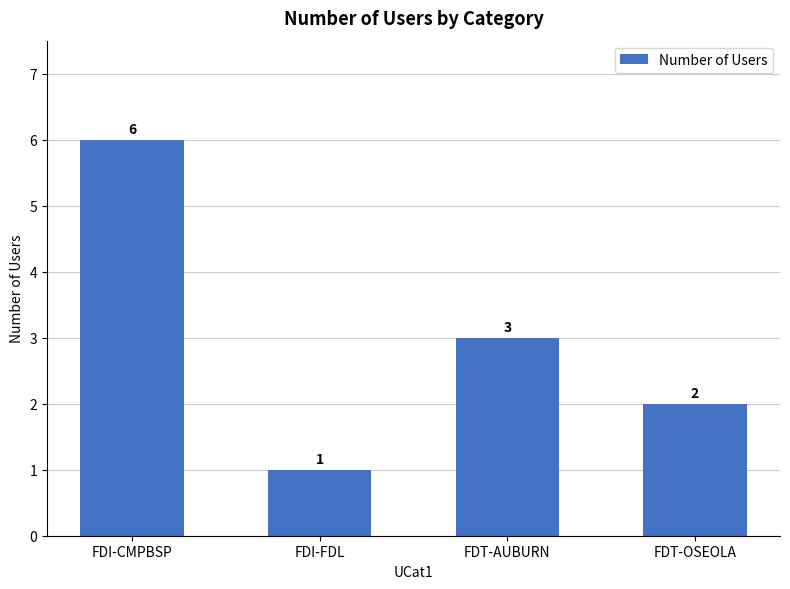

What is the change in value from FDI-CMPBSP to FDT-OSEOLA?

-4